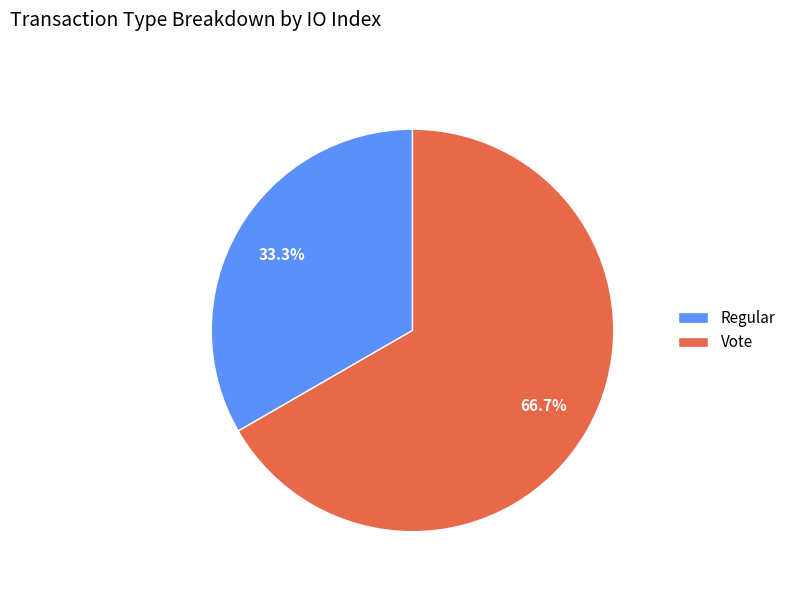

To the nearest percent, what is the average slice percentage?

50%